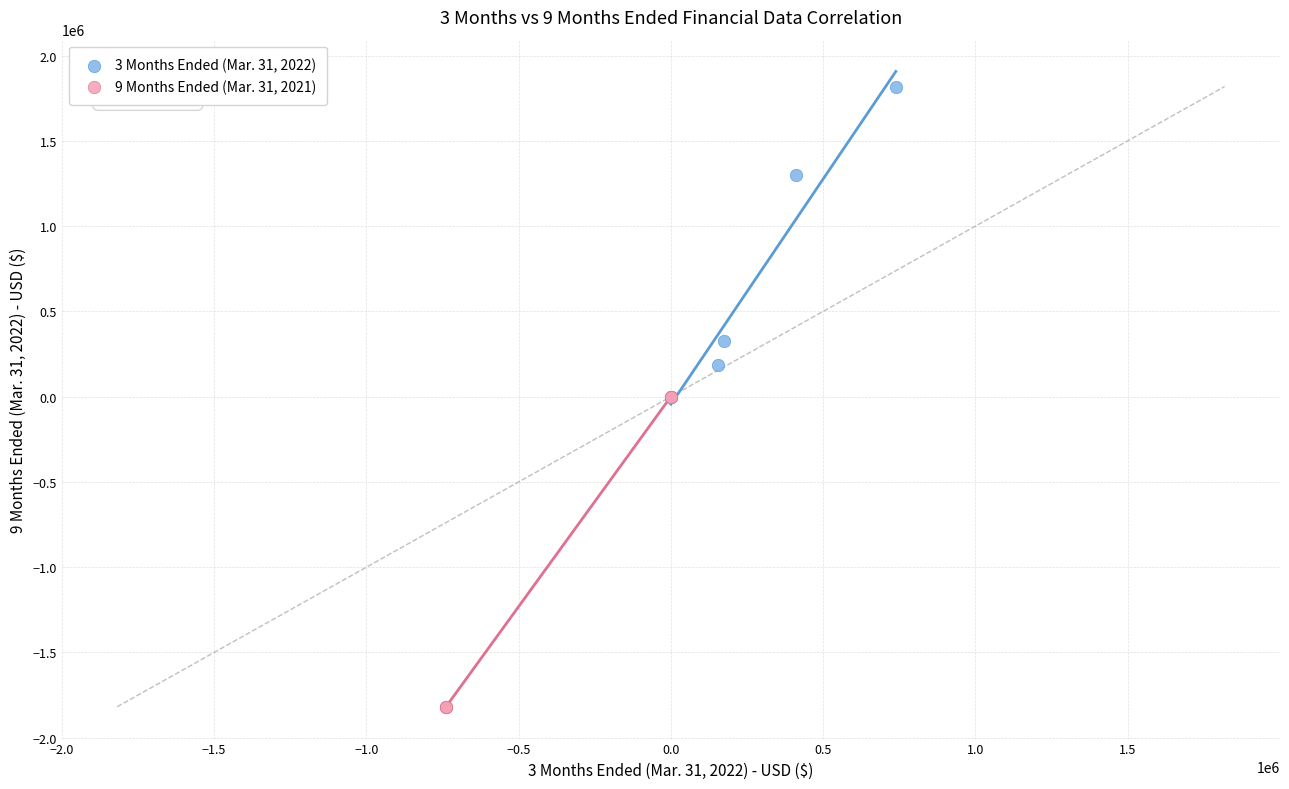

Which series contains the highest Y value?

3 Months Ended (Mar. 31, 2022)